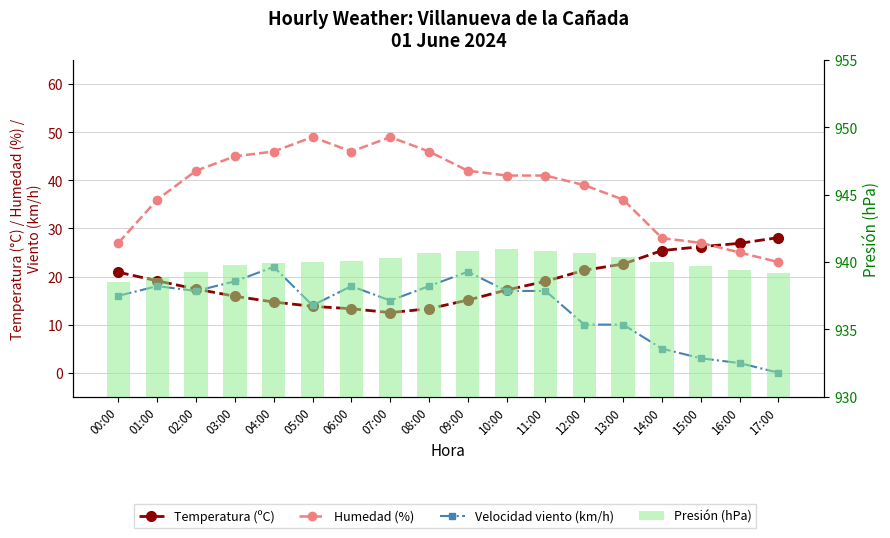

Is it true that Velocidad viento (km/h) equals 5.6 at 13:00?

False